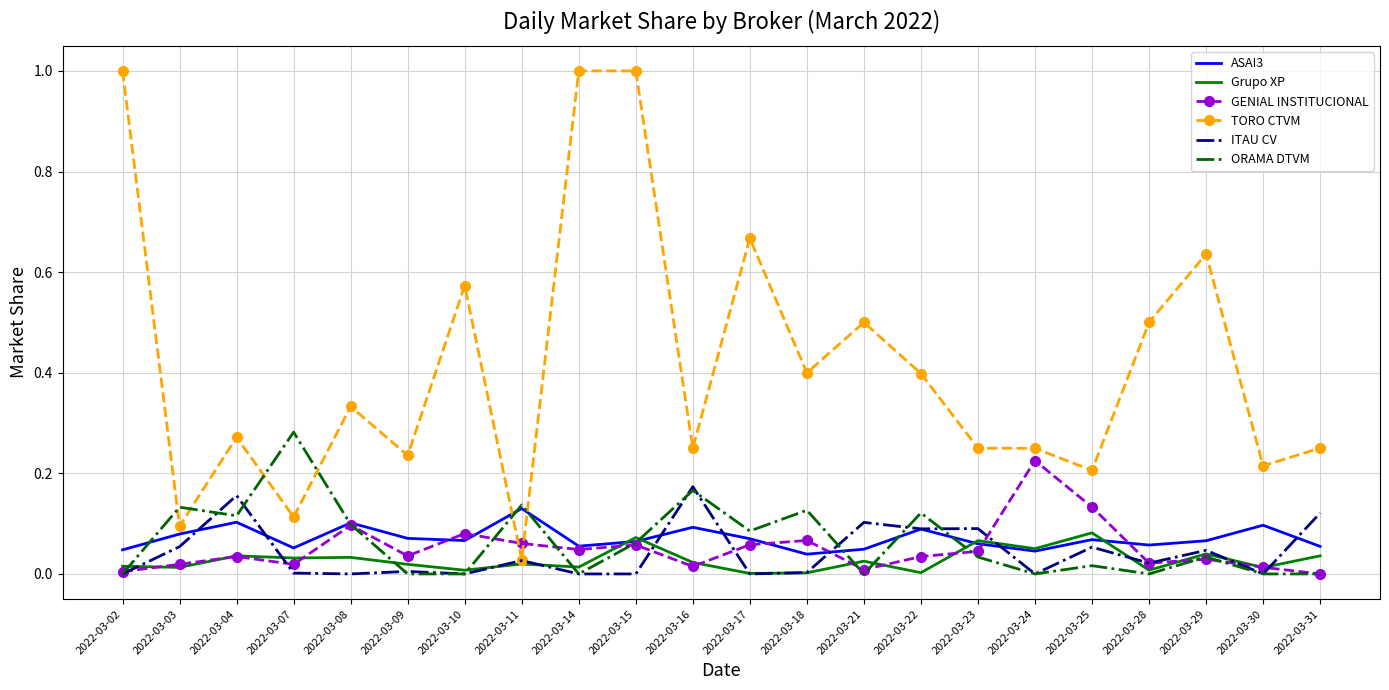

Which series has the largest range (max minus min)?

TORO CTVM